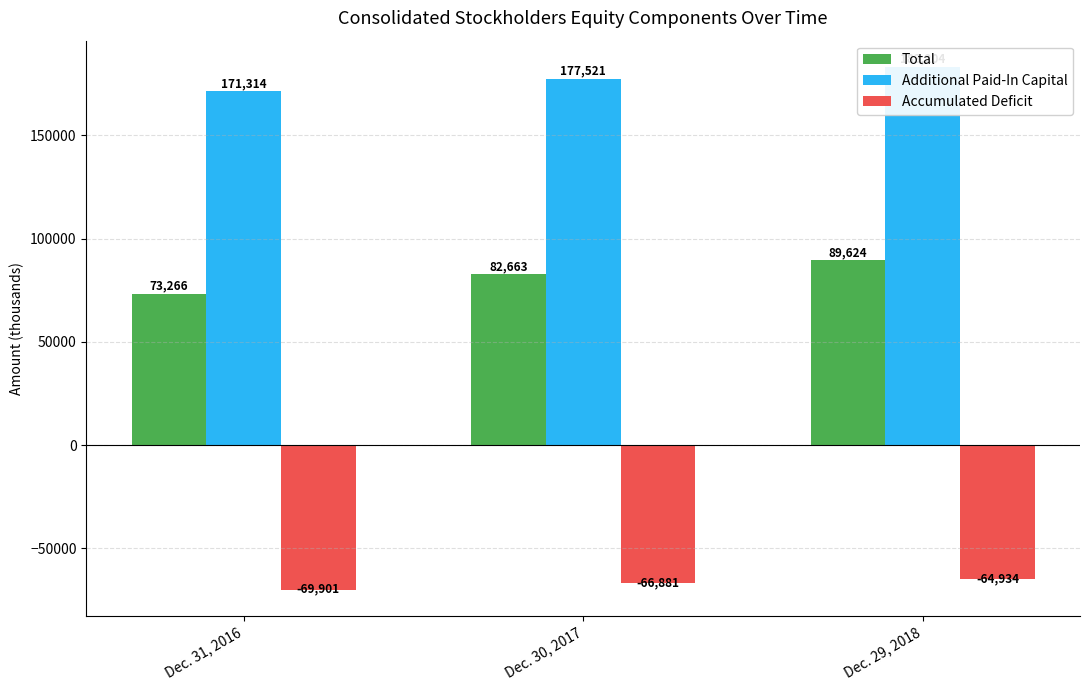

How many bars are there in each group?

3